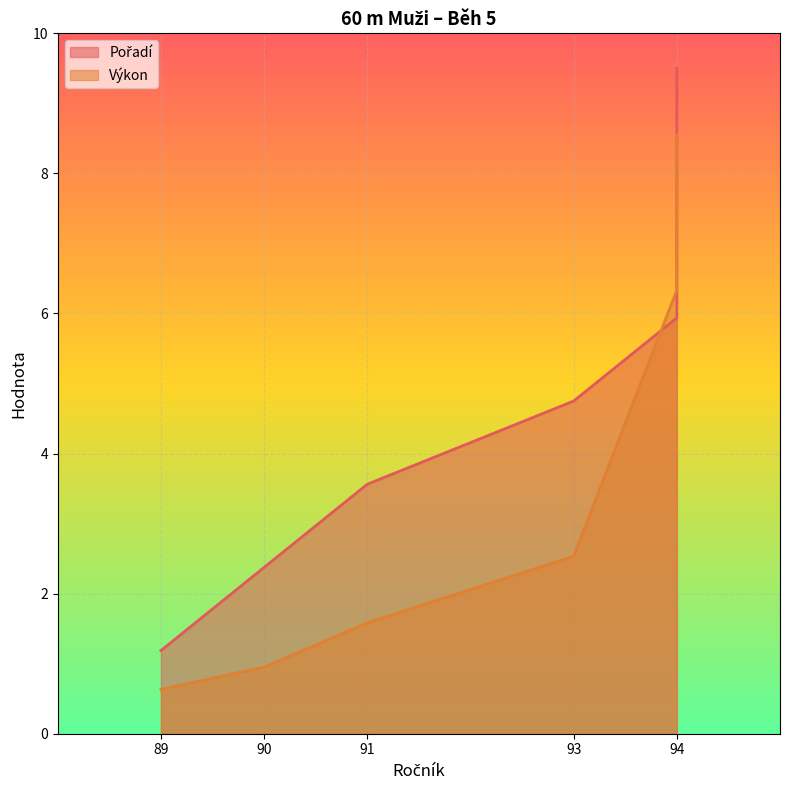

What is the minimum value for Výkon (×100)?

0.6